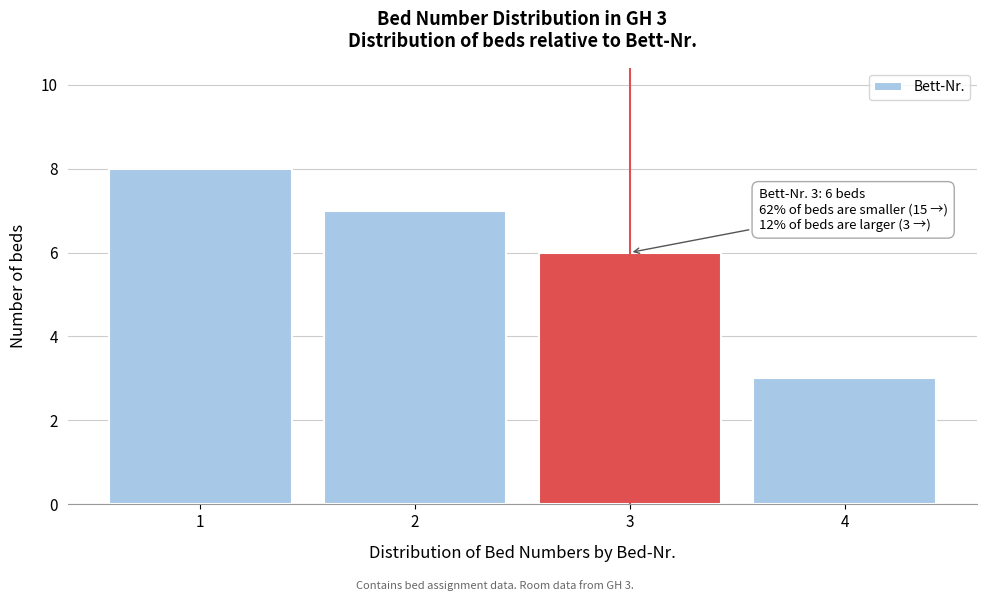

Reading left to right, list all the values displayed in this chart.

1=8	2=7	3=6	4=3